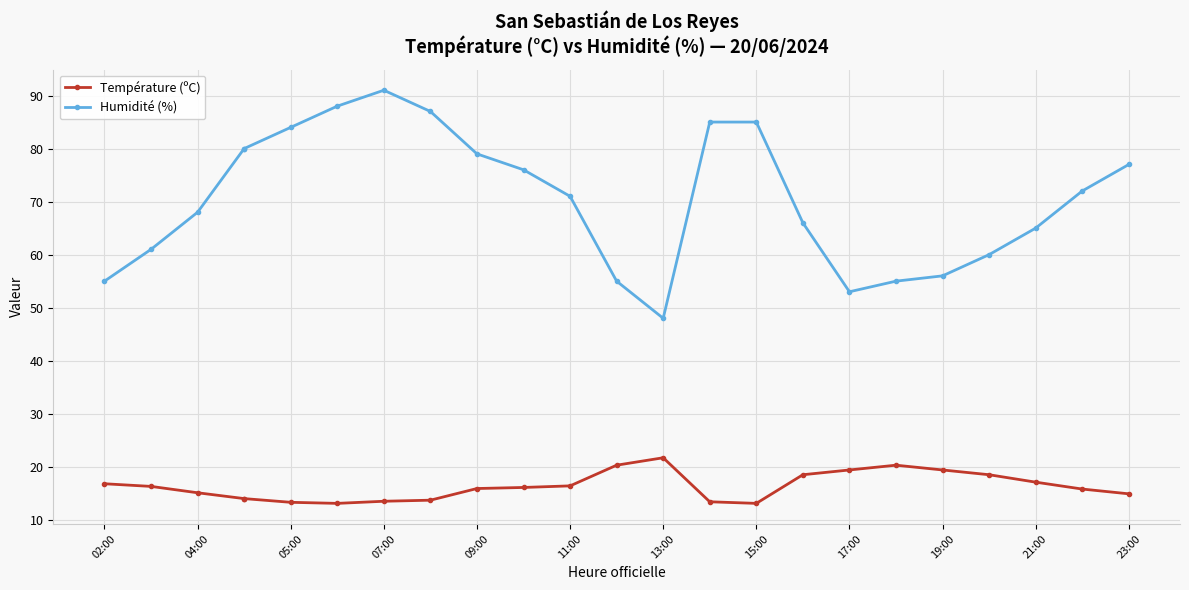

Which series has the largest range (max minus min)?

Humidité (%)